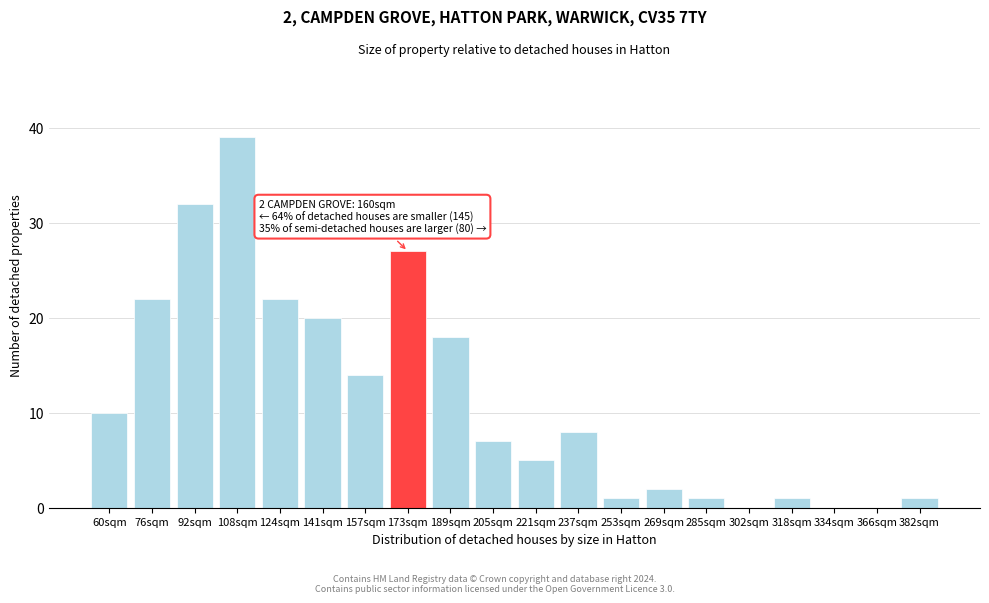

Reading right to left, what are all the values shown in this chart?

382sqm=1	366sqm=0	334sqm=0	318sqm=1	302sqm=0	285sqm=1	269sqm=2	253sqm=1	237sqm=8	221sqm=5	205sqm=7	189sqm=18	173sqm=27	157sqm=14	141sqm=20	124sqm=22	108sqm=39	92sqm=32	76sqm=22	60sqm=10